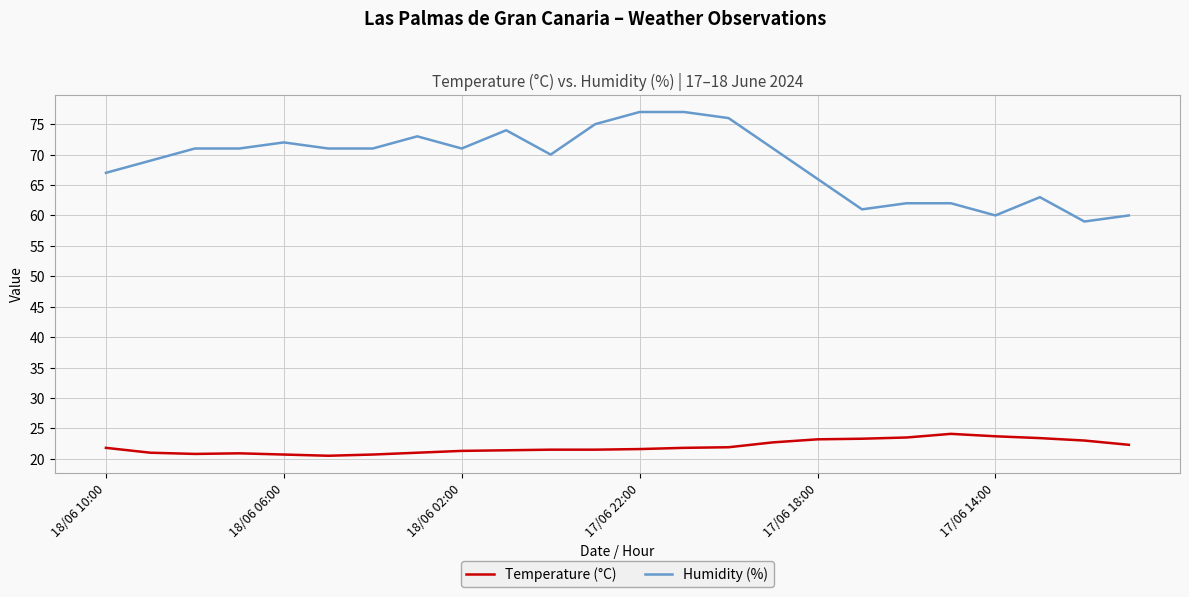

True or false: Humidity (%) and Temperature (°C) cross at least once.

False